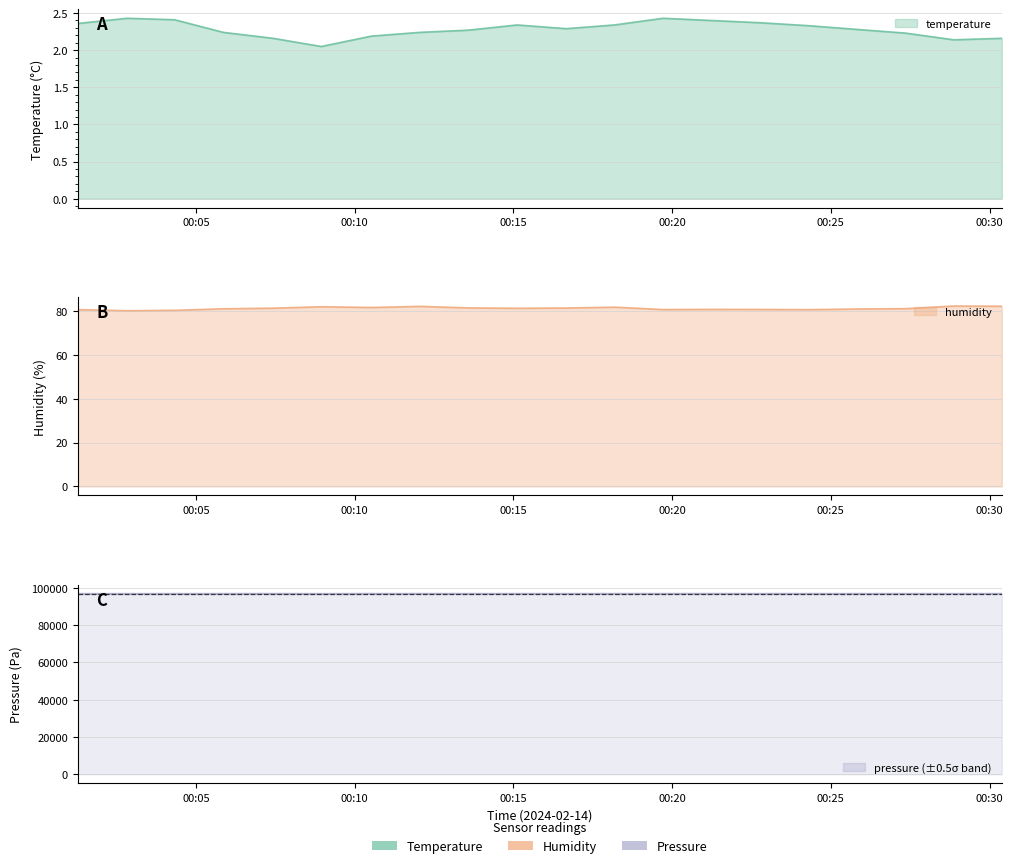

Reading left to right, transcribe all the data shown in this chart.

temperature: 00:00=2.4	01:00=2.4	02:00=2.4	03:00=2.2	04:00=2.2	05:00=2.0	06:00=2.2	07:00=2.2	08:00=2.3	09:00=2.3	10:00=2.3	11:00=2.3	12:00=2.4	13:00=2.4	14:00=2.4	15:00=2.3	16:00=2.3	17:00=2.2	18:00=2.1	19:00=2.2
humidity: 00:00=80.6	01:00=80.1	02:00=80.2	03:00=81.0	04:00=81.2	05:00=81.9	06:00=81.5	07:00=82.0	08:00=81.4	09:00=81.2	10:00=81.3	11:00=81.7	12:00=80.6	13:00=80.7	14:00=80.7	15:00=80.5	16:00=80.9	17:00=81.0	18:00=82.2	19:00=82.1
pressure: 00:00=96740.0	01:00=96738.3	02:00=96744.7	03:00=96746.8	04:00=96759.9	05:00=96727.4	06:00=96756.9	07:00=96759.0	08:00=96759.4	09:00=96755.1	10:00=96757.4	11:00=96762.9	12:00=96766.1	13:00=96762.1	14:00=96753.9	15:00=96753.4	16:00=96753.2	17:00=96752.2	18:00=96748.9	19:00=96765.1